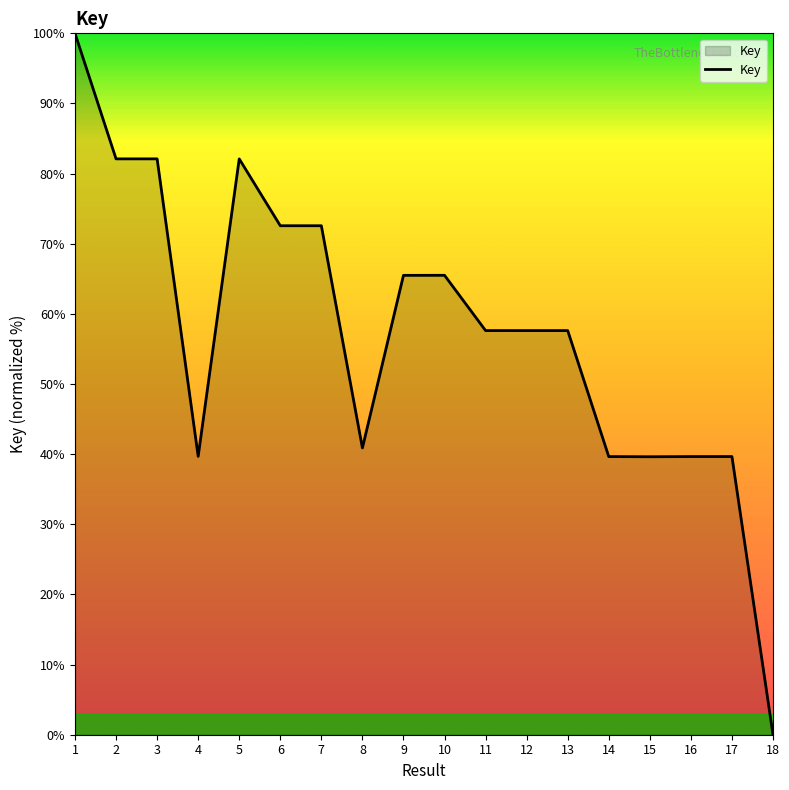

What value does the data have at 7?

72.6